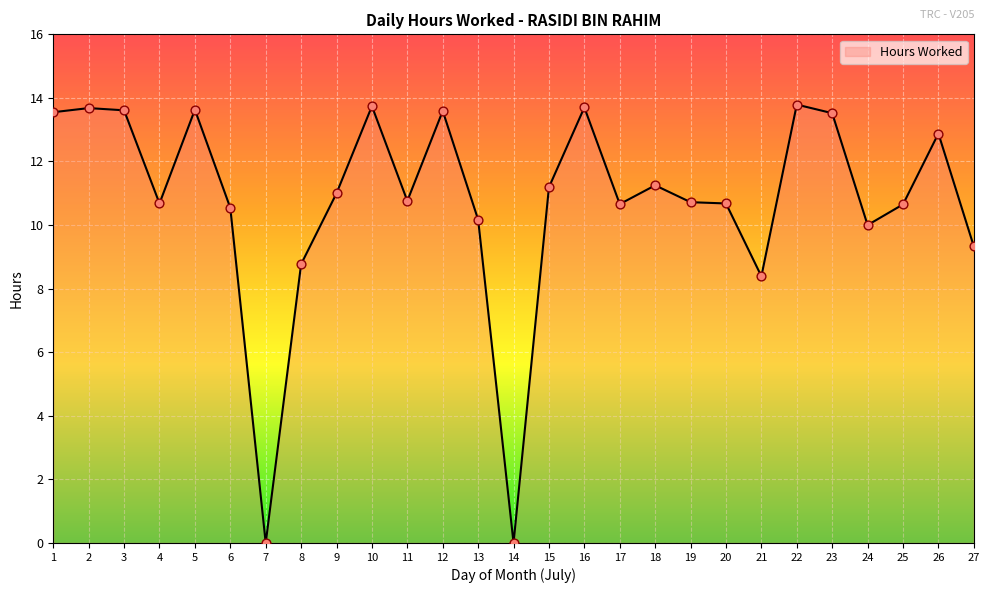

What is the ratio of the value at 17 to the value at 18?

0.9